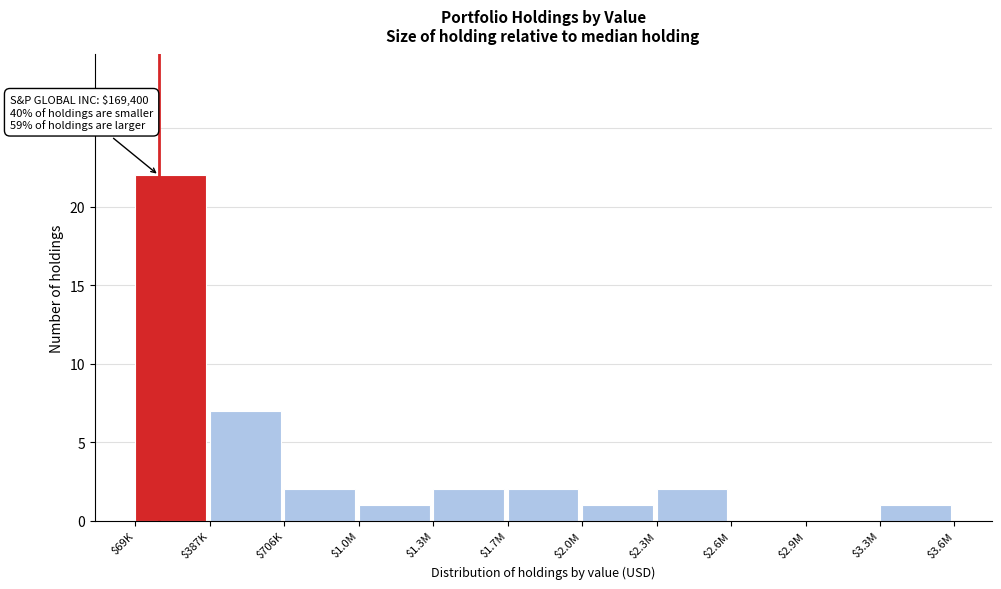

Which label corresponds to the largest value in the chart?

$69K